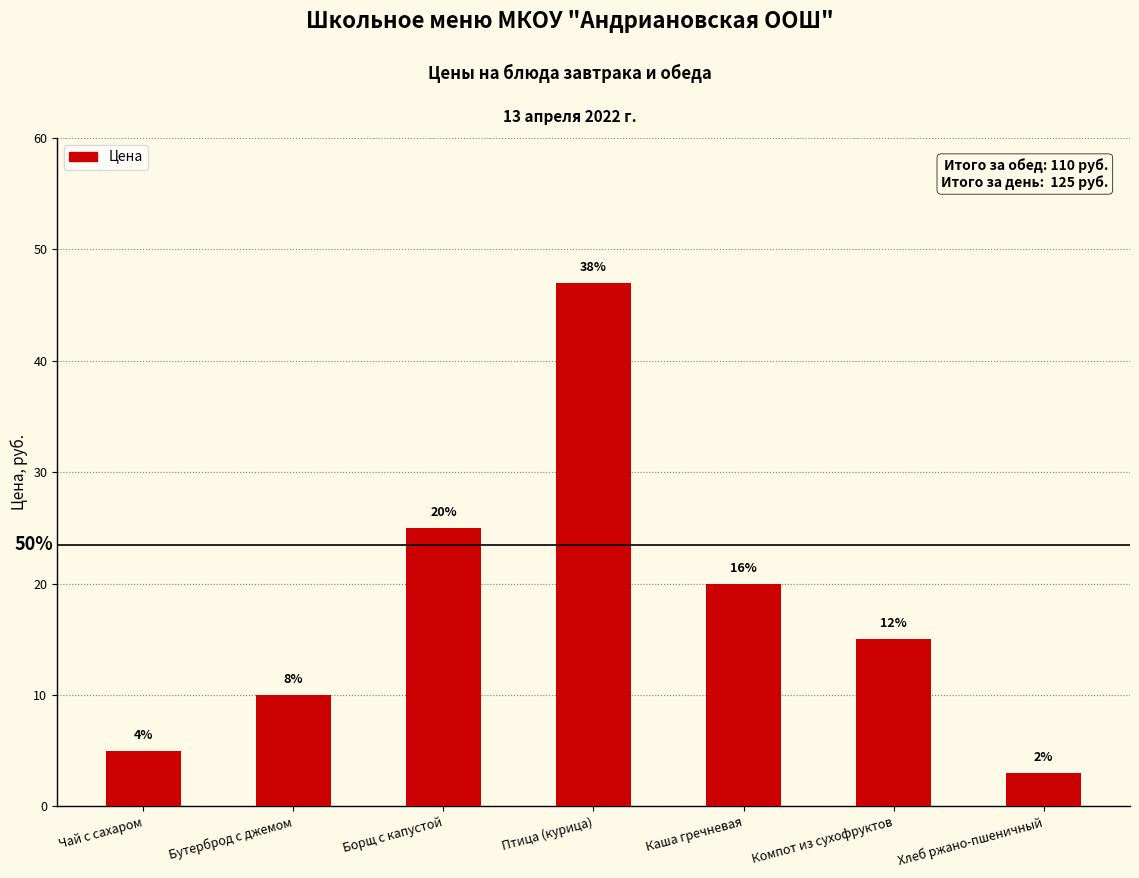

Are the bars horizontal?

No